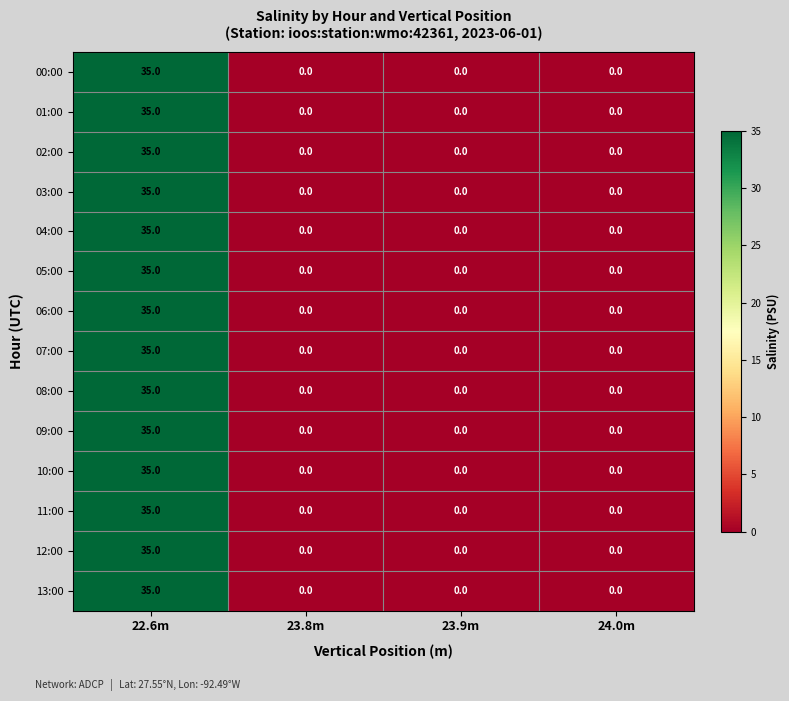

How many 02:00 values are between 0 and 35?

4